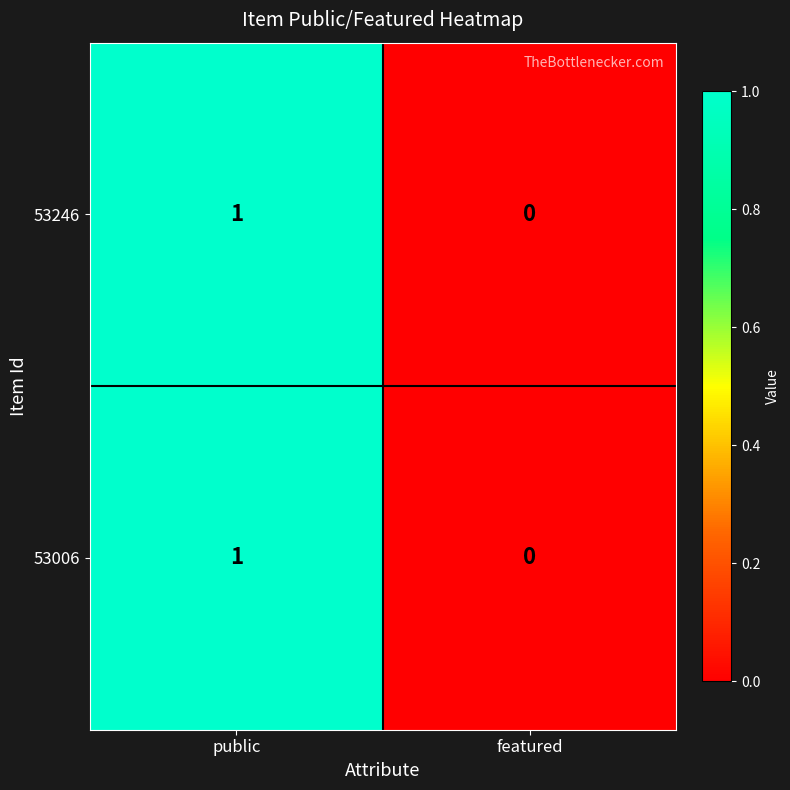

At which label does 53006 reach its peak?

public